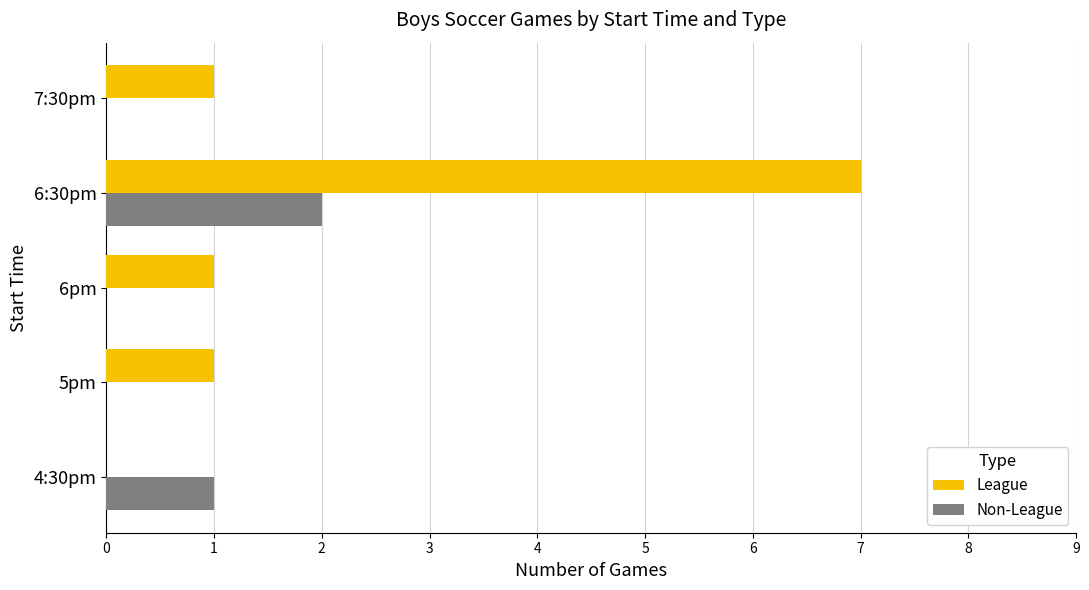

Which series changed the most between 4:30pm and 6:30pm?

League